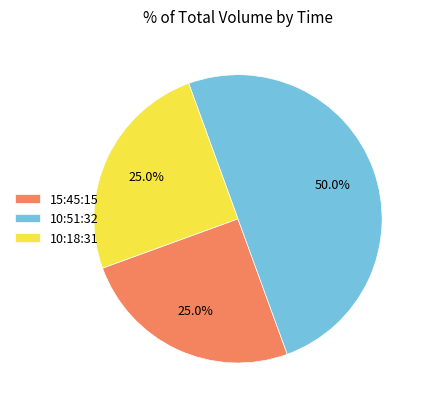

Which has a higher value, 10:18:31 or 10:51:32?

10:51:32